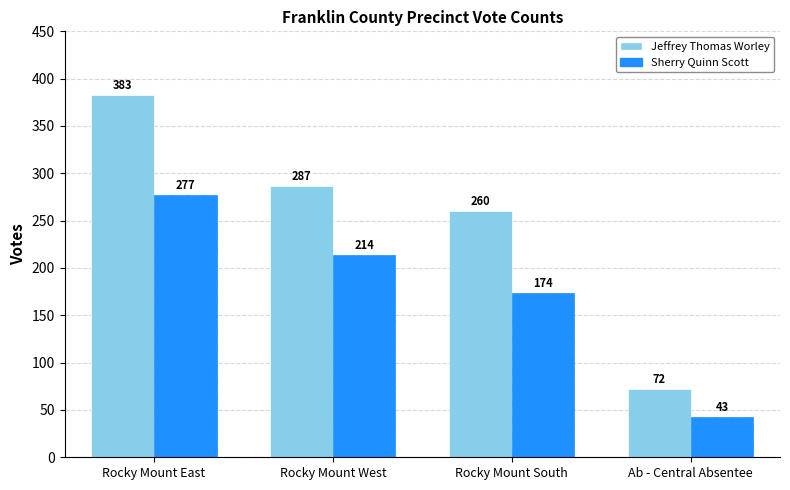

Reading left to right, transcribe all the data shown in this chart.

Jeffrey Thomas Worley: 383	287	260	72
Sherry Quinn Scott: 277	214	174	43